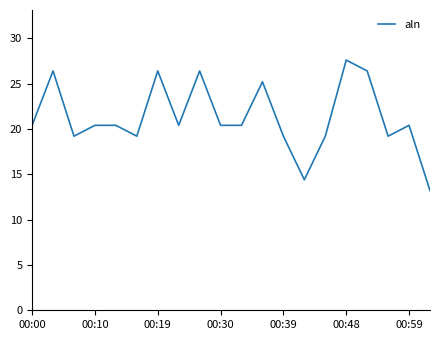

What is the maximum value shown in the chart?

27.6